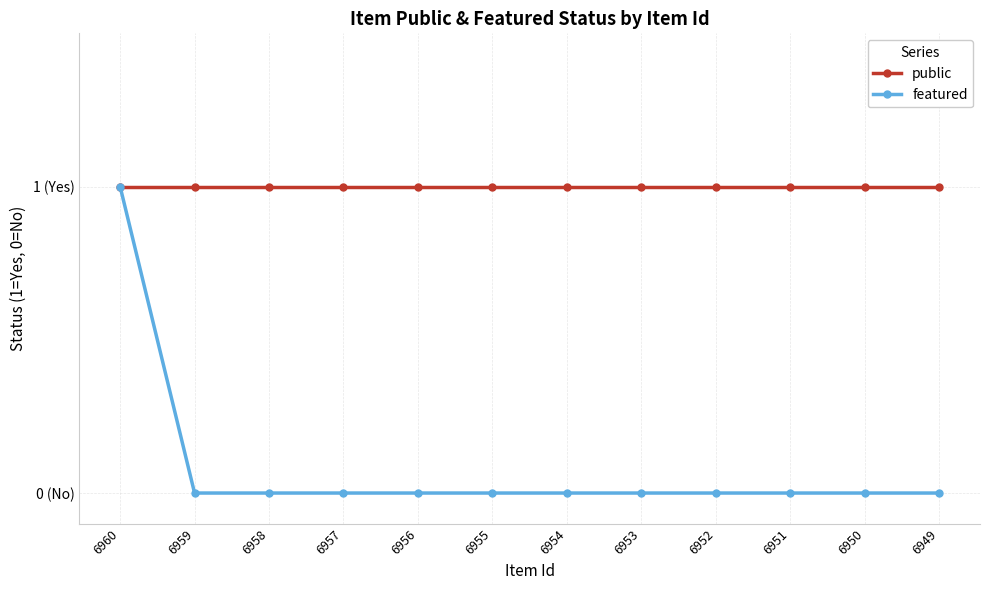

Where is public nearest to the value 1?

6960